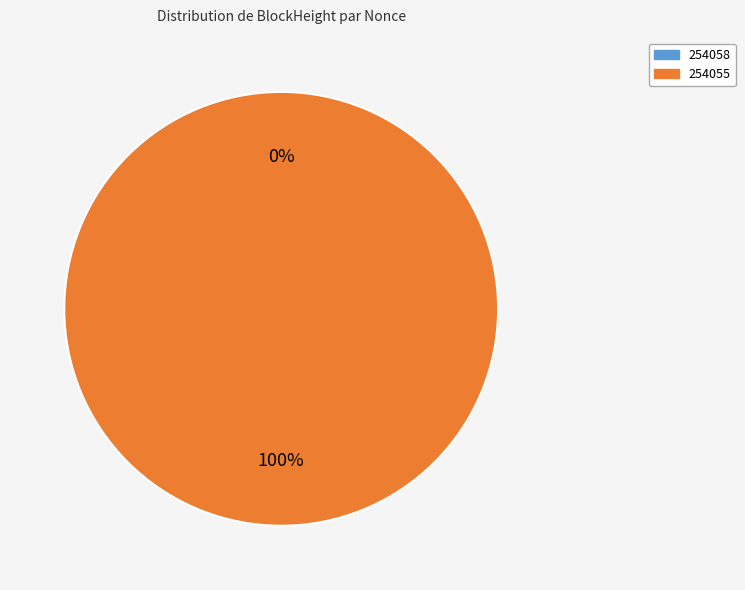

What is the total percentage of 254058 and 254055?

100.0%